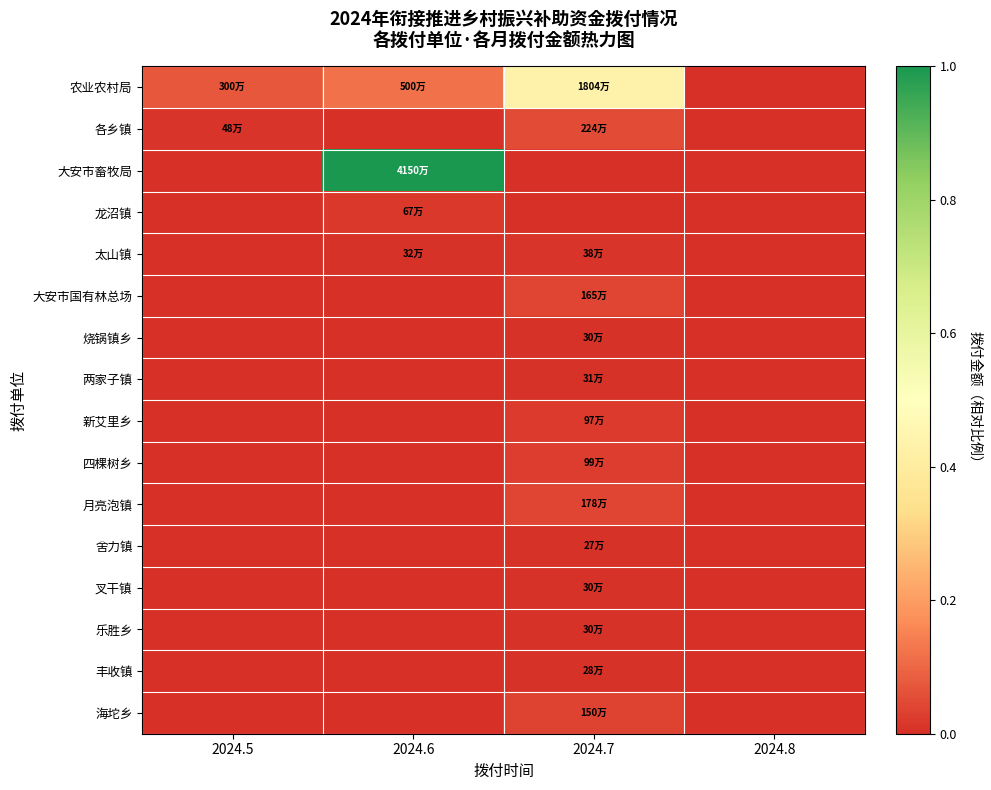

What is the spread (max minus min) of values at 2024.7?

0.4